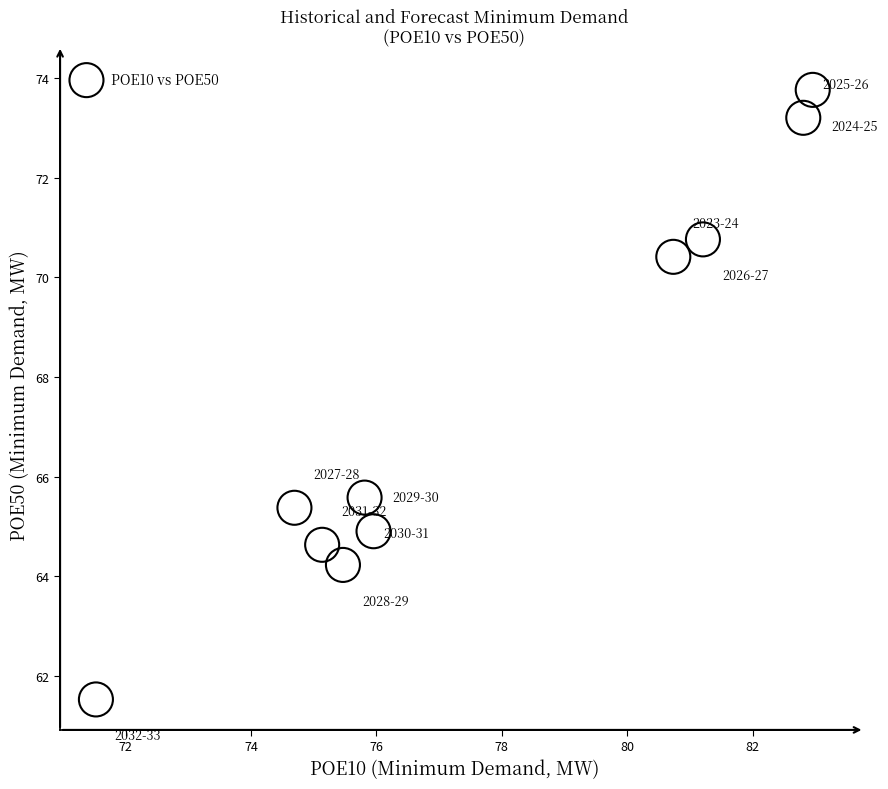

What Y value in the scatter plot is closest to 67?

65.6